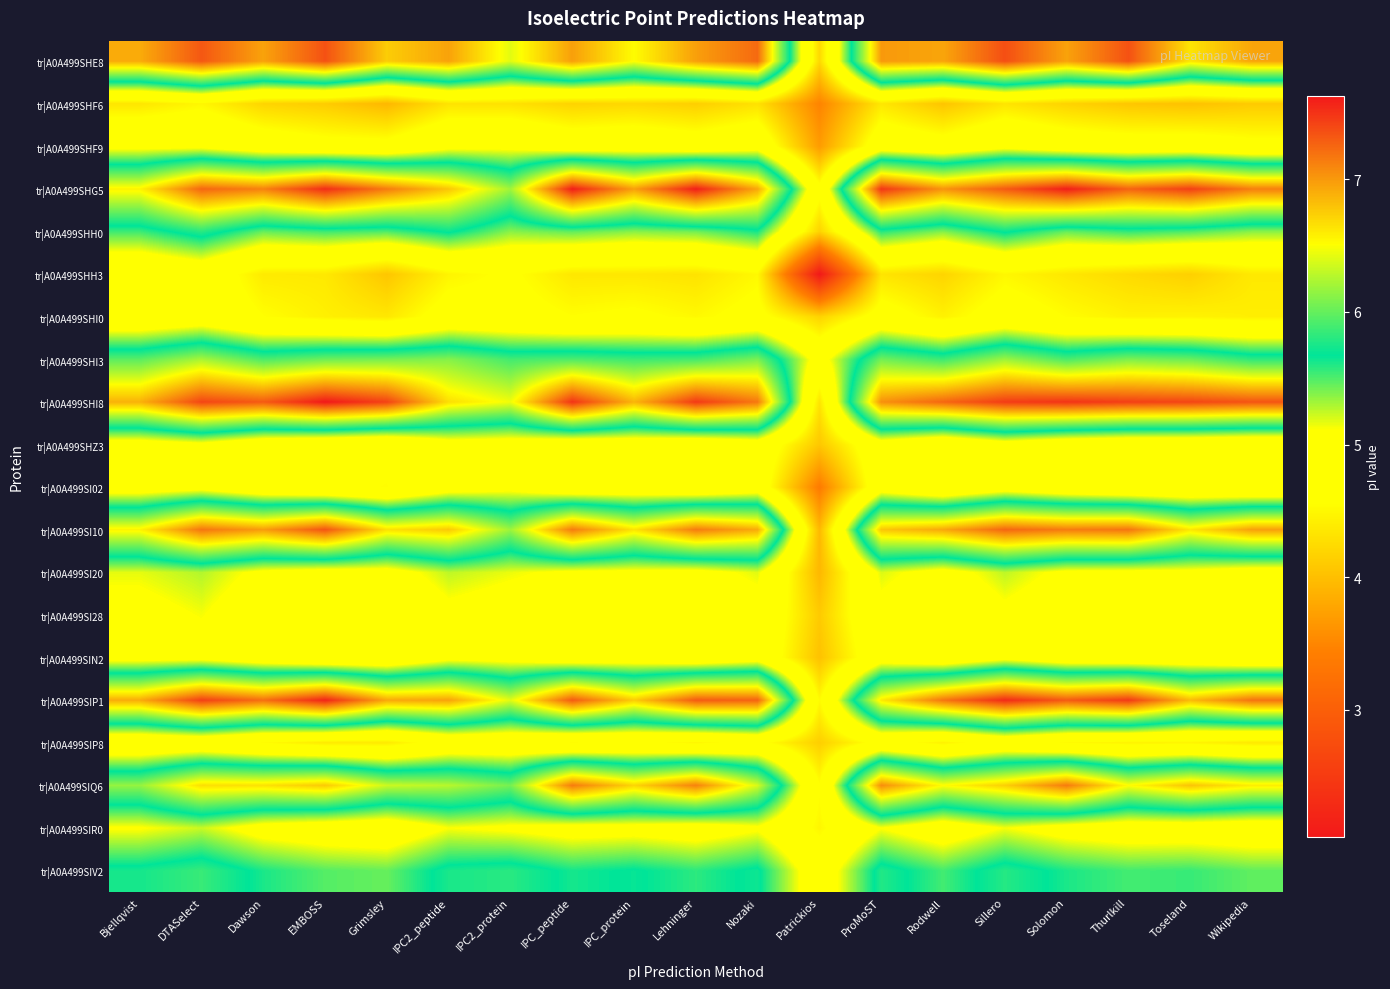

Count the number of data series in this chart.

20